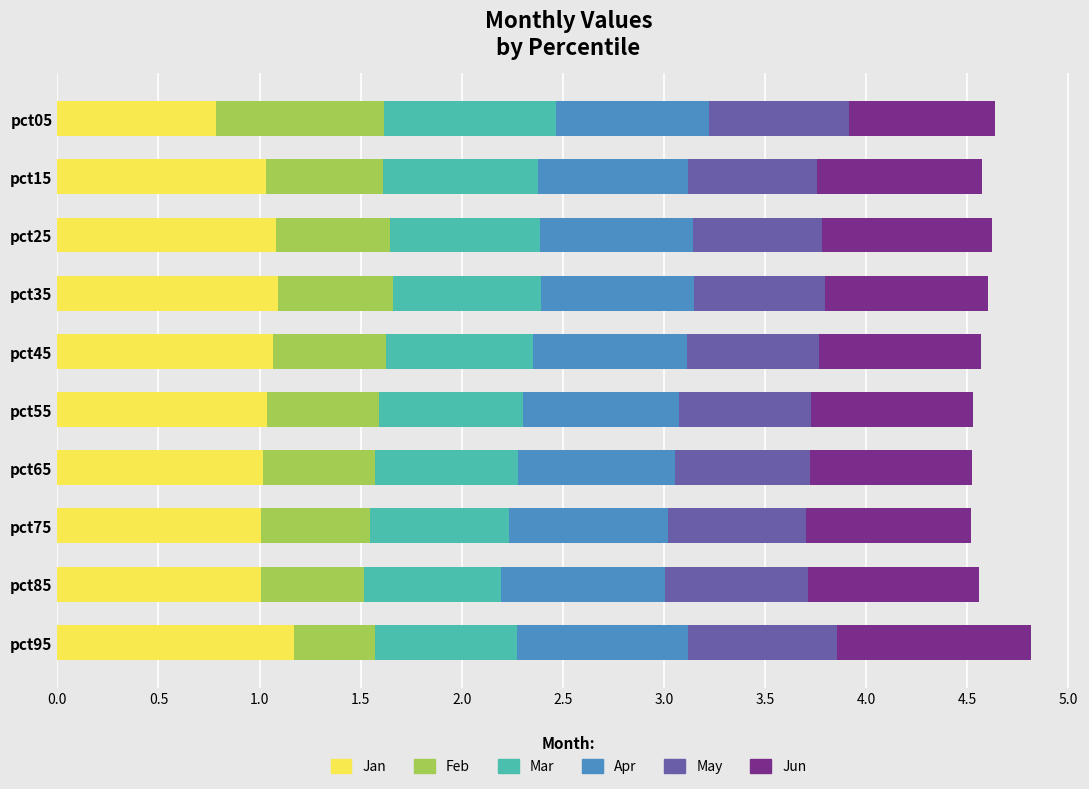

What is the highest value of the Jan series?

1.2